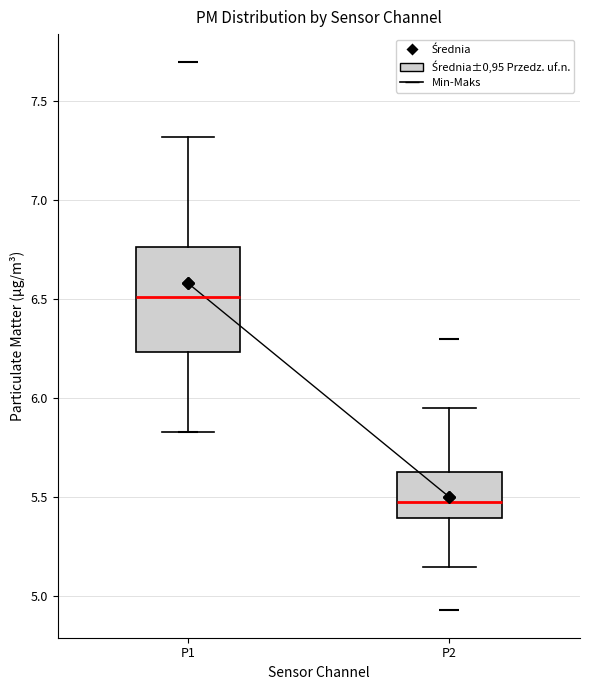

Reading left to right, read every box against the y-axis: the position of its median line, the range the box covers, and the ends of its whiskers. The values are not printed on the chart, so give them approximately, as read against the axis.

P1: median 6.50, box 6.25 to 6.75, whiskers 5.85 to 7.30
P2: median 5.50, box 5.40 to 5.65, whiskers 5.15 to 5.95